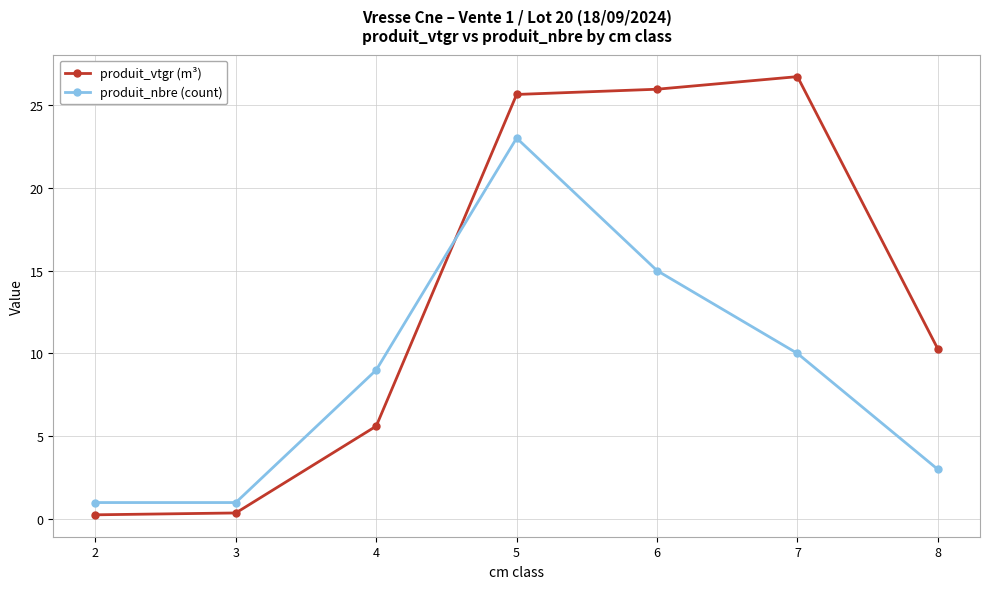

At which category does the chart reach its peak across all series?

7